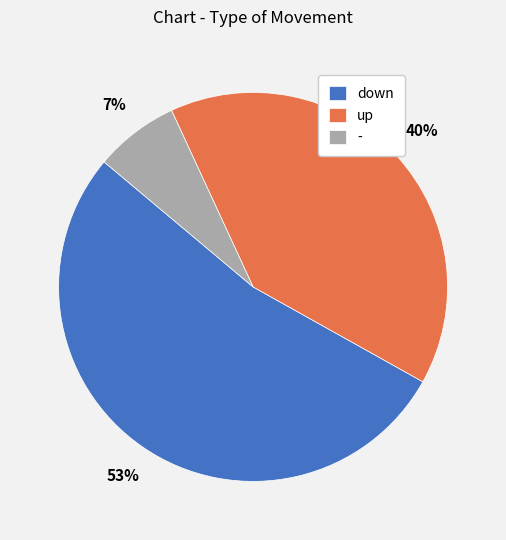

True or false: - accounts for 7% of the total.

True